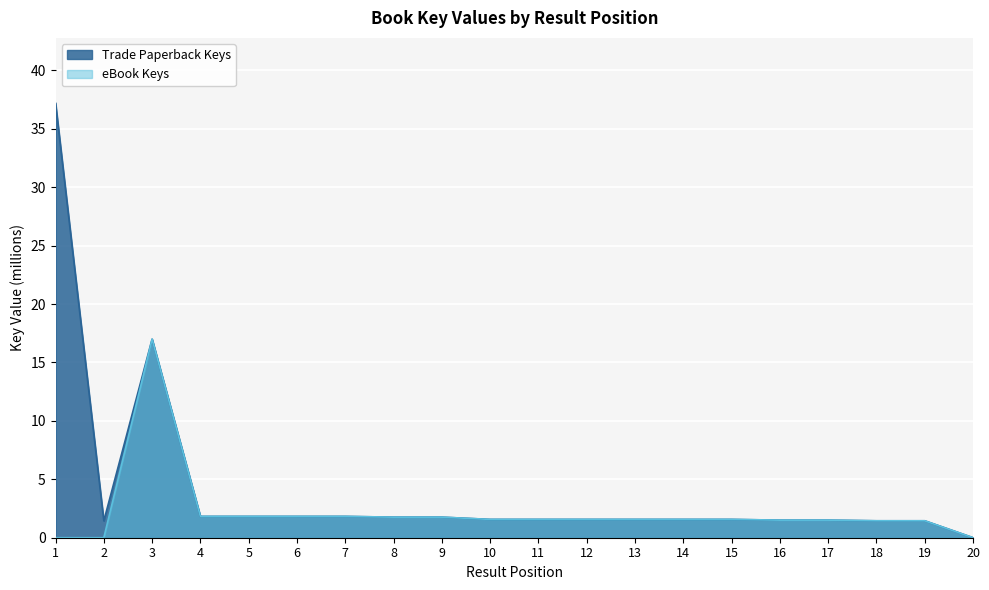

What is the average value of the eBook Keys series?

2.2